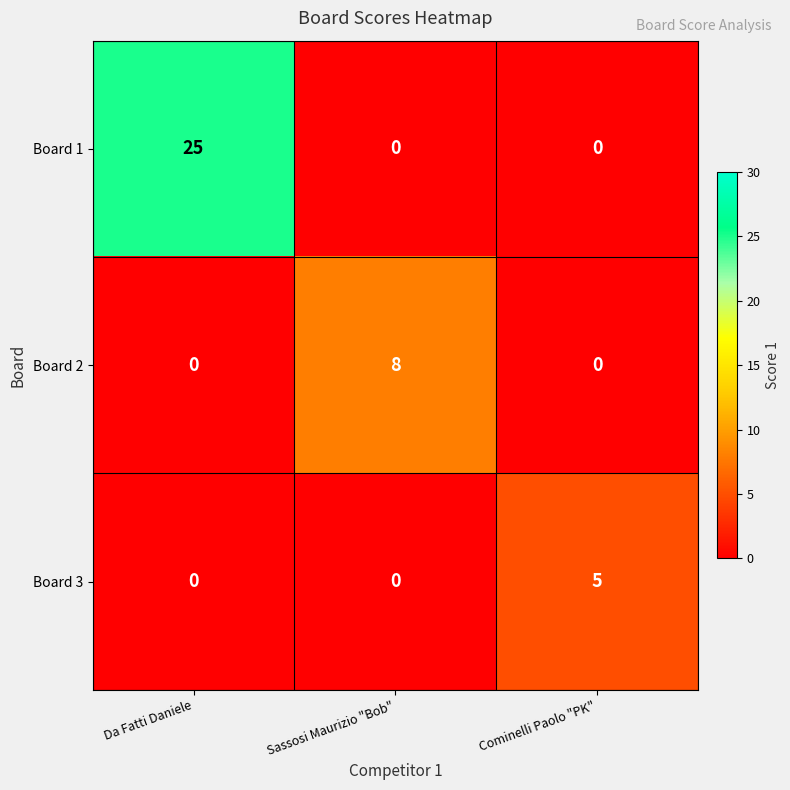

What is the difference between the highest and lowest values at Cominelli Paolo "PK"?

5